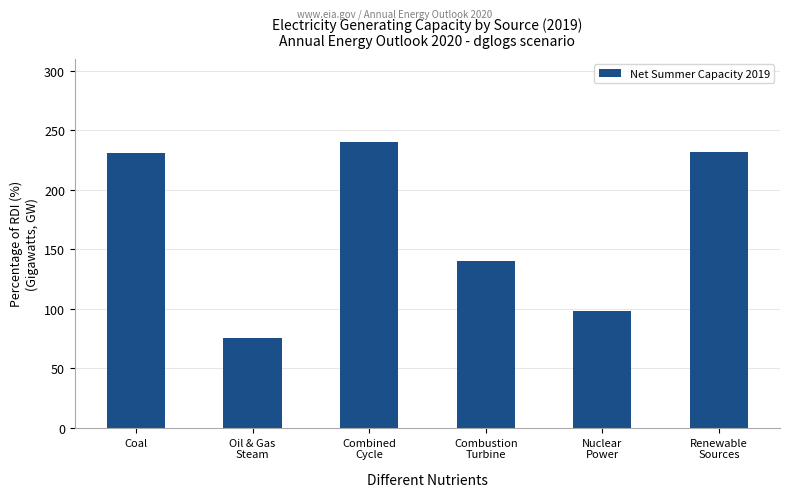

Where is the data nearest to the value 157?

Combustion
Turbine